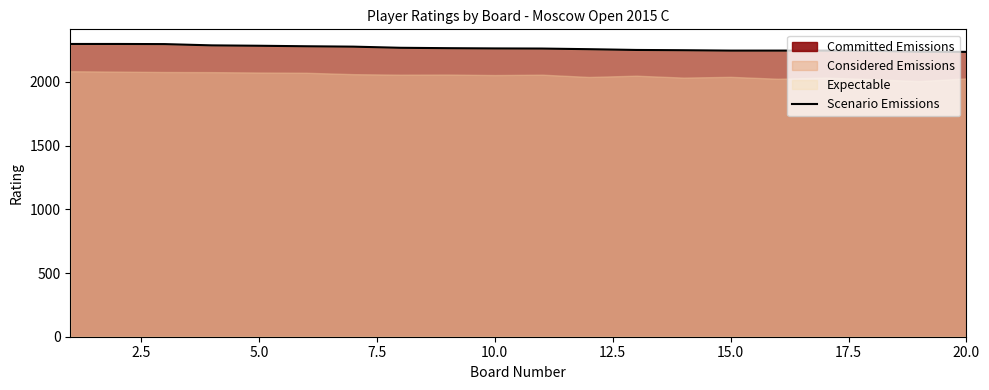

What is the maximum value for Scenario Emissions?

2298